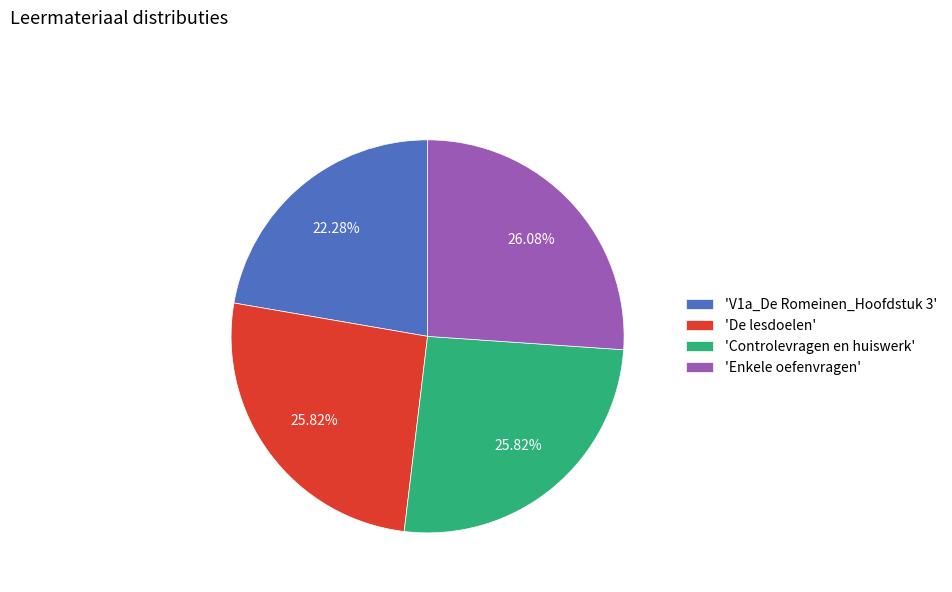

Combined, do 'Enkele oefenvragen' and 'Controlevragen en huiswerk' account for over 50%?

Yes